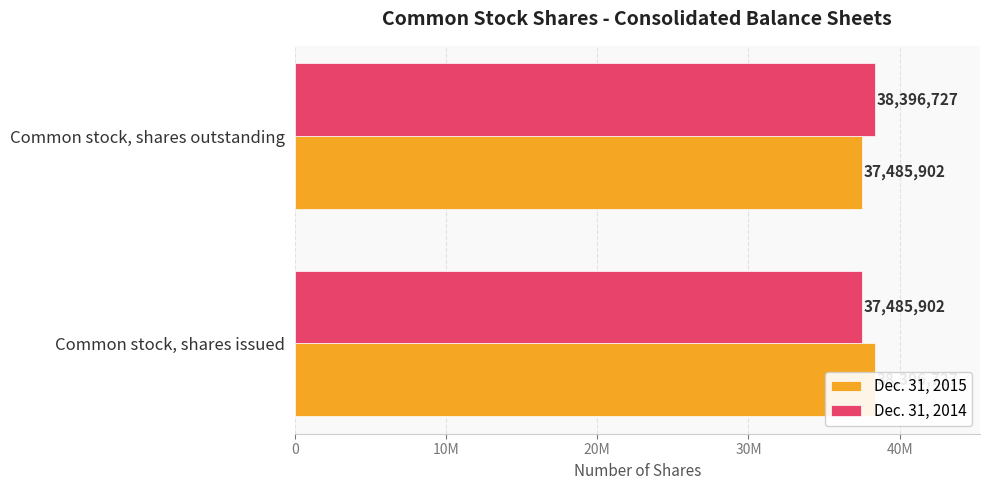

Reading right to left, transcribe all the data shown in this chart.

Dec. 31, 2015: 37485902	38396727
Dec. 31, 2014: 38396727	37485902